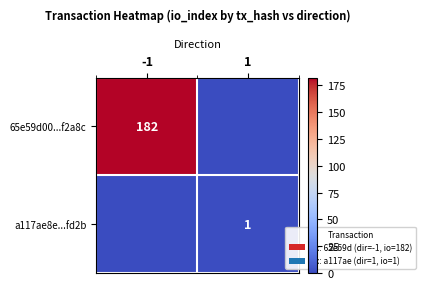

Between 1 and -1, which is larger?

-1